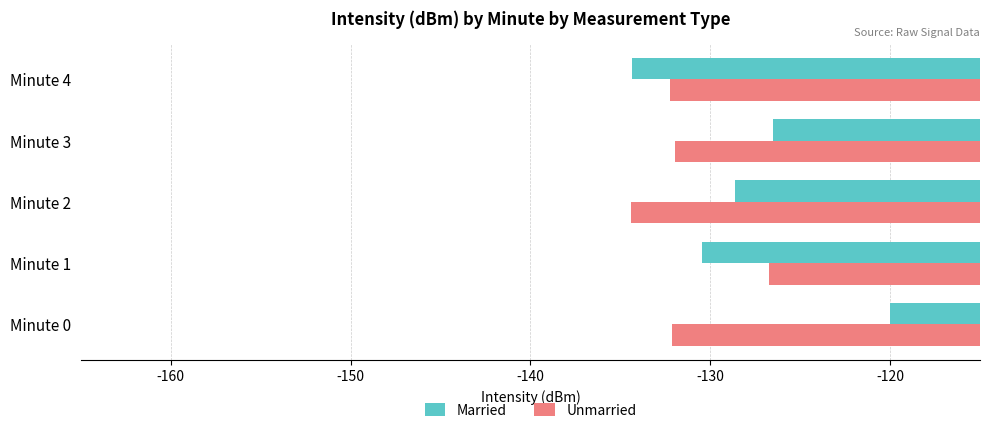

At how many categories does at least one series exceed -132?

4